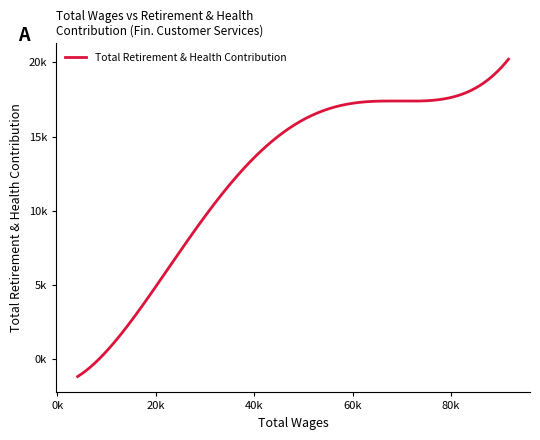

Does the chart have visible grid lines?

No